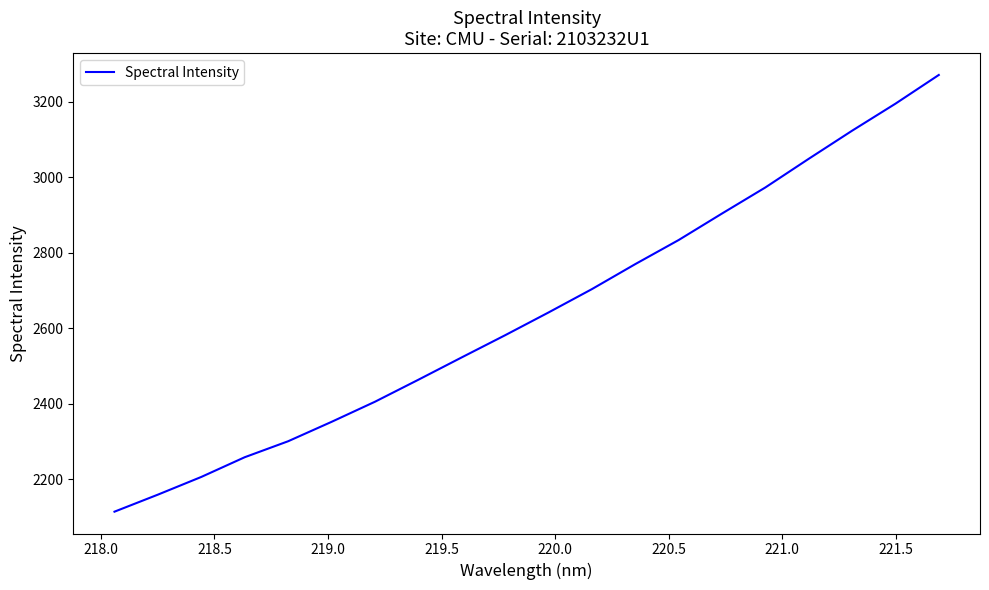

What is the greatest value displayed?

3271.3